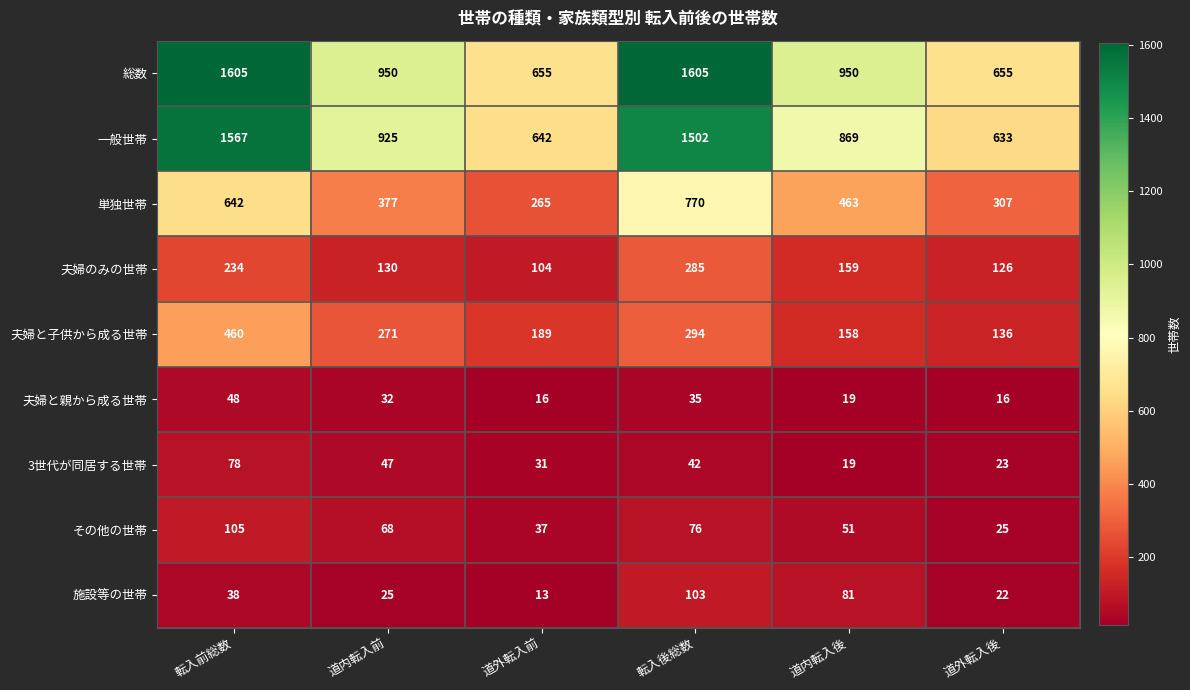

What is the approximate value of 施設等の世帯 at 道内転入前, to the nearest 5?

25